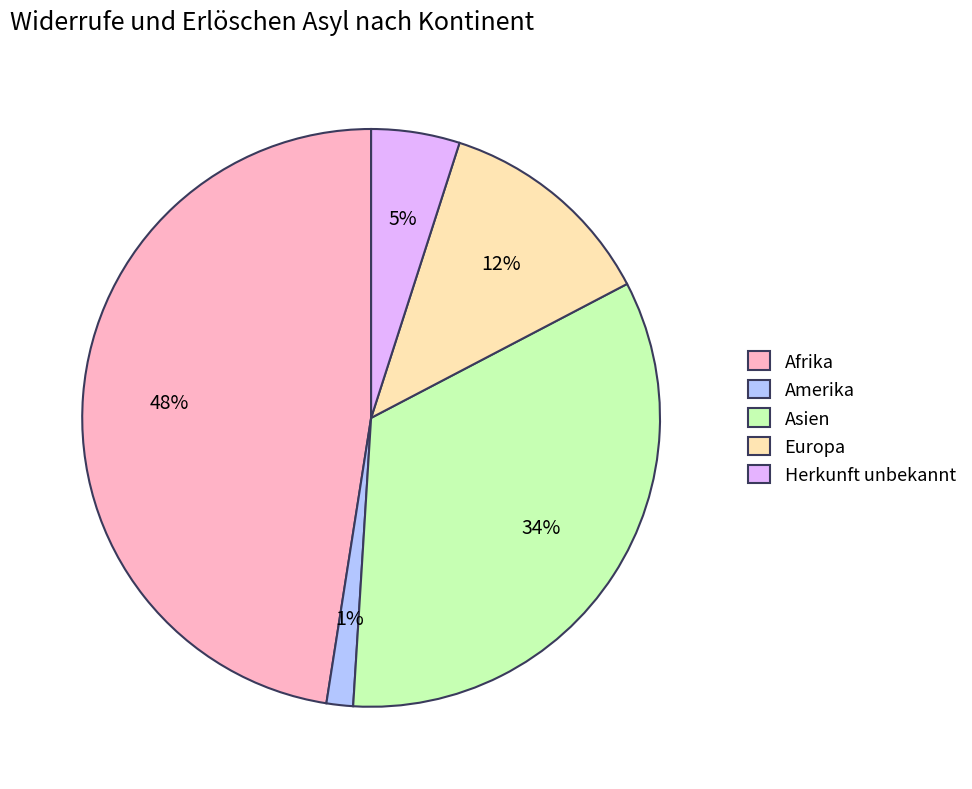

Which has a higher value, Amerika or Europa?

Europa